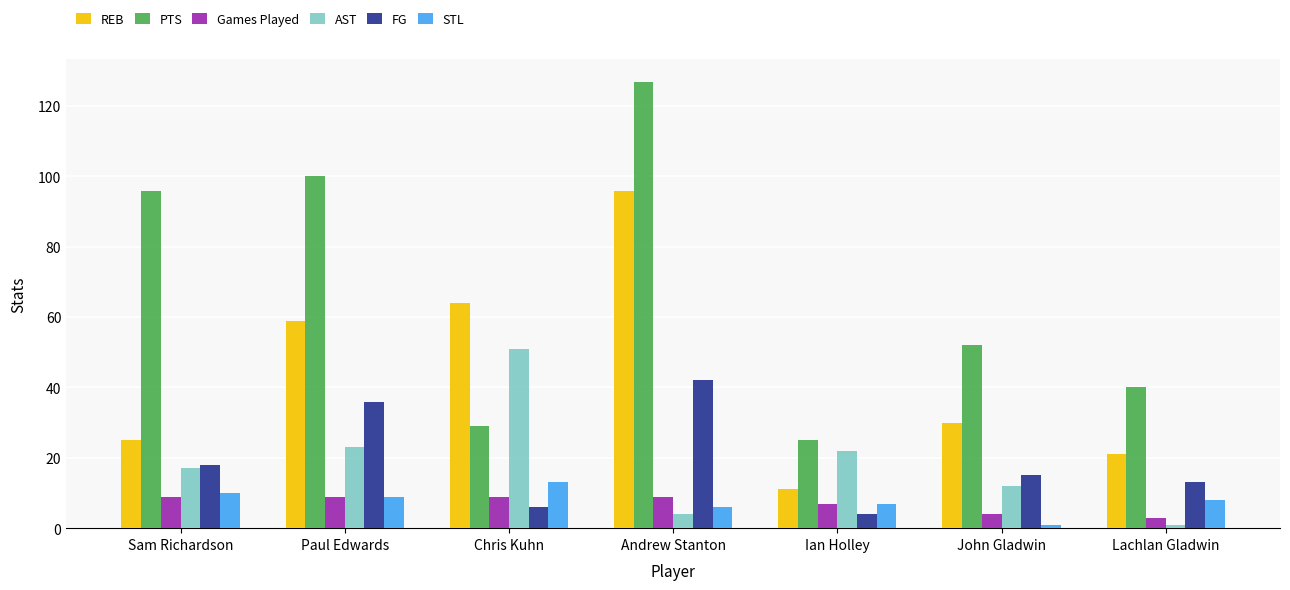

Reading left to right, list all the values displayed in this chart.

REB: Sam Richardson=25	Paul Edwards=59	Chris Kuhn=64	Andrew Stanton=96	Ian Holley=11	John Gladwin=30	Lachlan Gladwin=21
PTS: Sam Richardson=96	Paul Edwards=100	Chris Kuhn=29	Andrew Stanton=127	Ian Holley=25	John Gladwin=52	Lachlan Gladwin=40
Games Played: Sam Richardson=9	Paul Edwards=9	Chris Kuhn=9	Andrew Stanton=9	Ian Holley=7	John Gladwin=4	Lachlan Gladwin=3
AST: Sam Richardson=17	Paul Edwards=23	Chris Kuhn=51	Andrew Stanton=4	Ian Holley=22	John Gladwin=12	Lachlan Gladwin=1
FG: Sam Richardson=18	Paul Edwards=36	Chris Kuhn=6	Andrew Stanton=42	Ian Holley=4	John Gladwin=15	Lachlan Gladwin=13
STL: Sam Richardson=10	Paul Edwards=9	Chris Kuhn=13	Andrew Stanton=6	Ian Holley=7	John Gladwin=1	Lachlan Gladwin=8